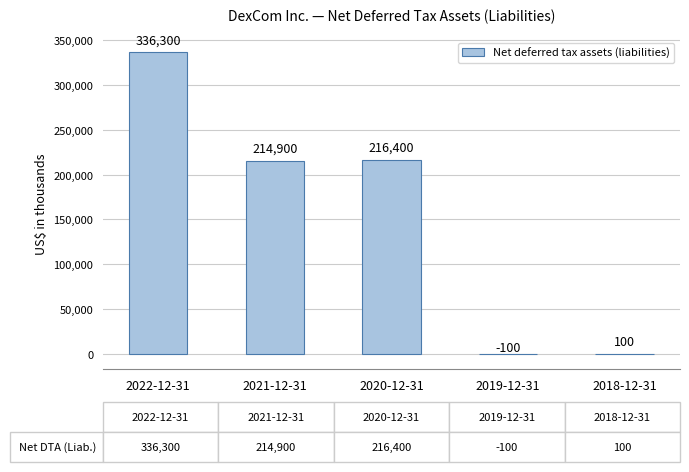

True or false: the data shows 216400 at 2020-12-31.

True